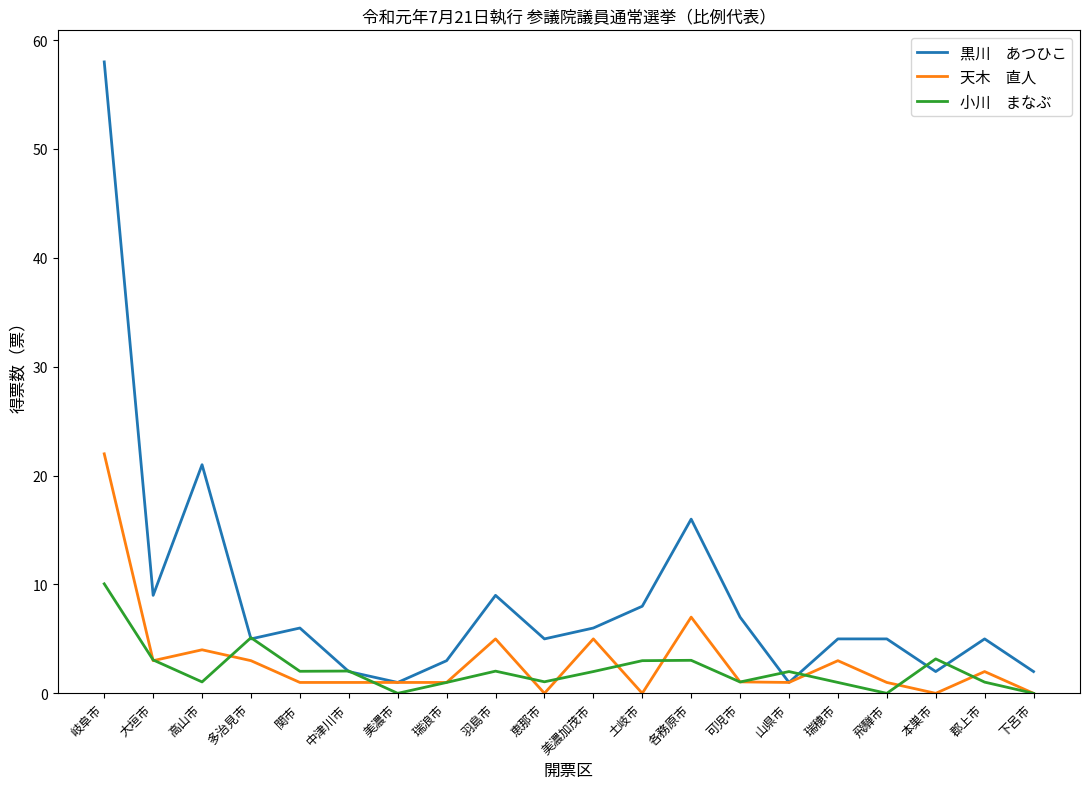

What is the spread (max minus min) of values at 羽島市?

7.0